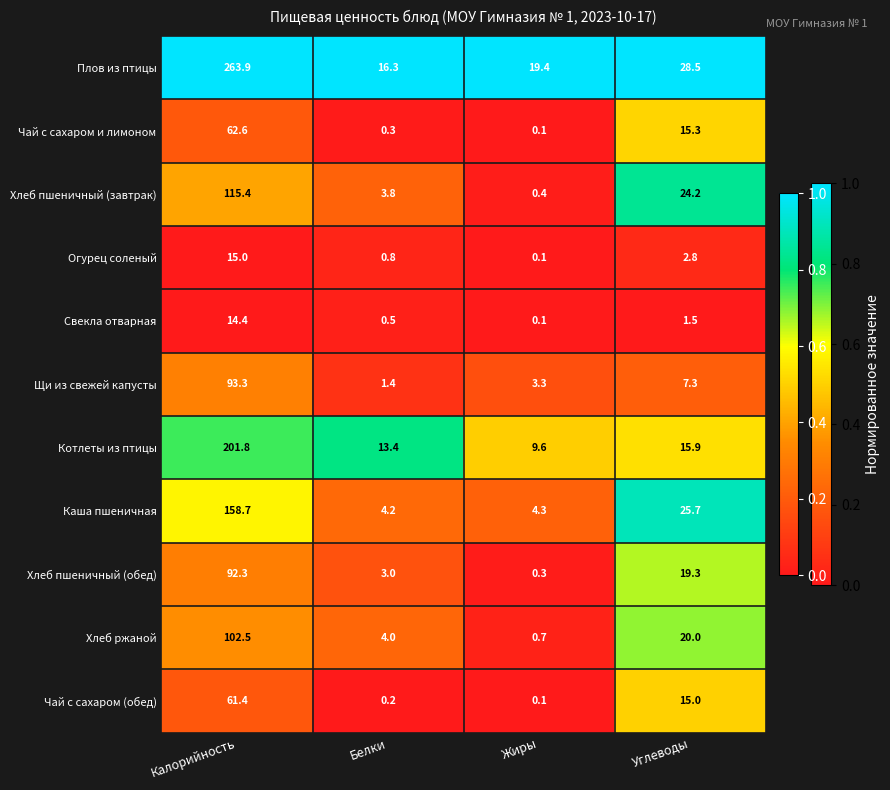

Is it true that Каша пшеничная equals 1.2 at Белки?

False